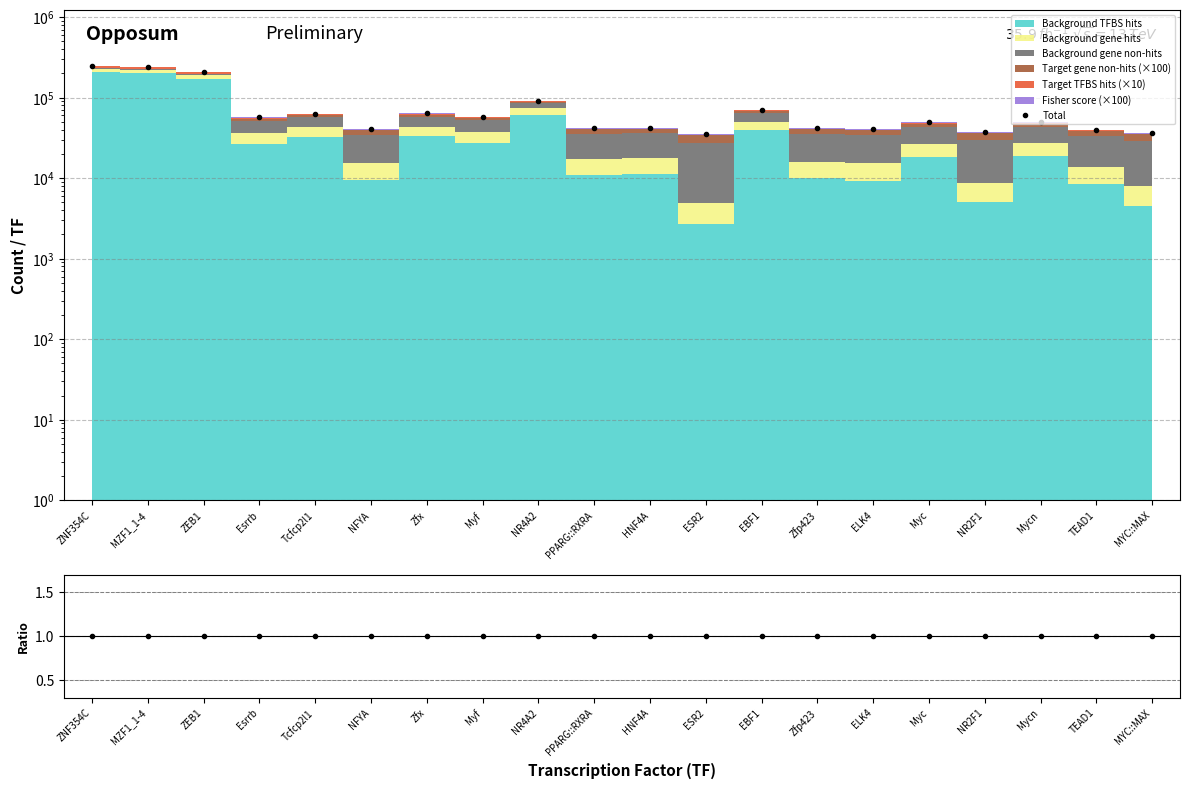

How many lines are shown in the chart?

2